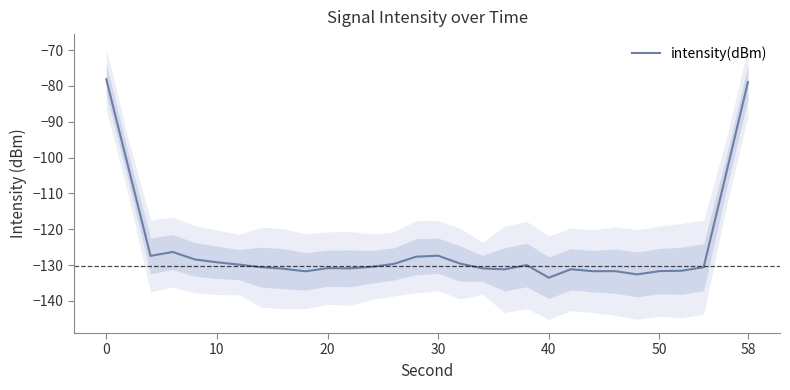

How many lines are shown in the chart?

1